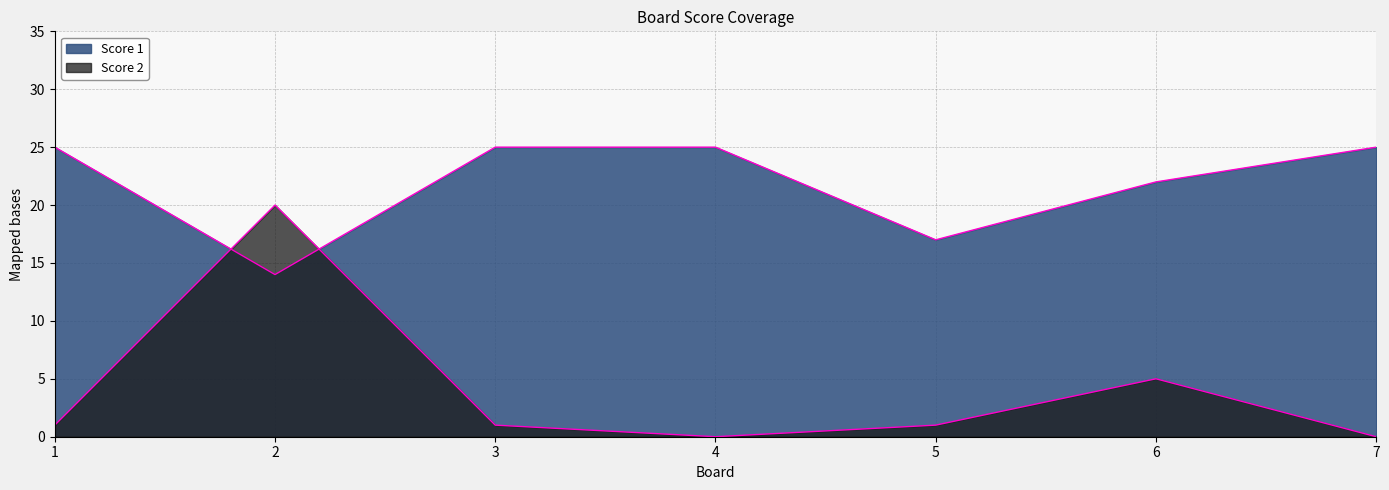

What is the difference between the maximum and minimum values in the Score 1 series?

11